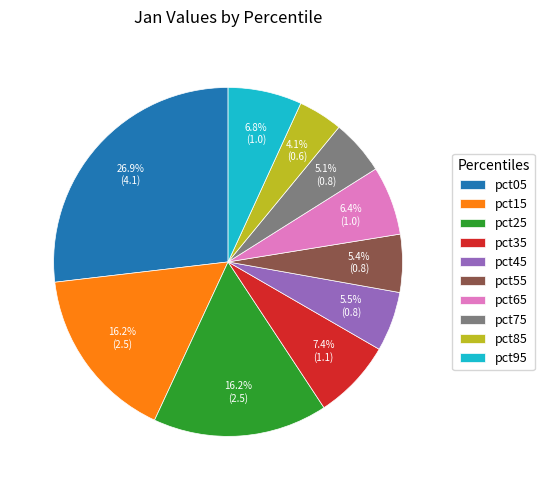

To the nearest percent, what is the difference between the largest and smallest slice percentages?

23%